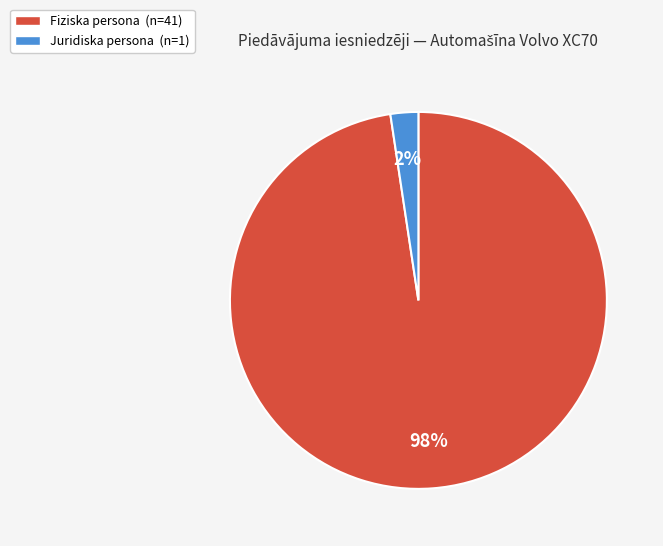

True or false: Juridiska persona accounts for 2% of the total.

True